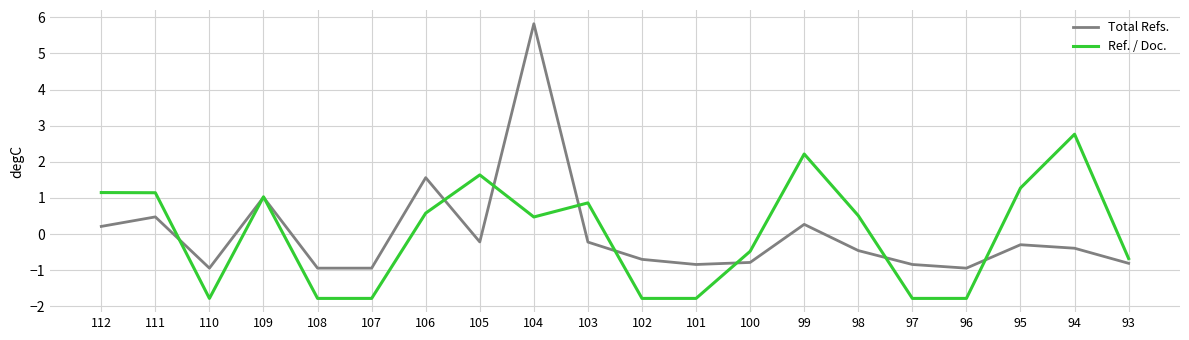

At which label is Total Refs. closest to 2?

106